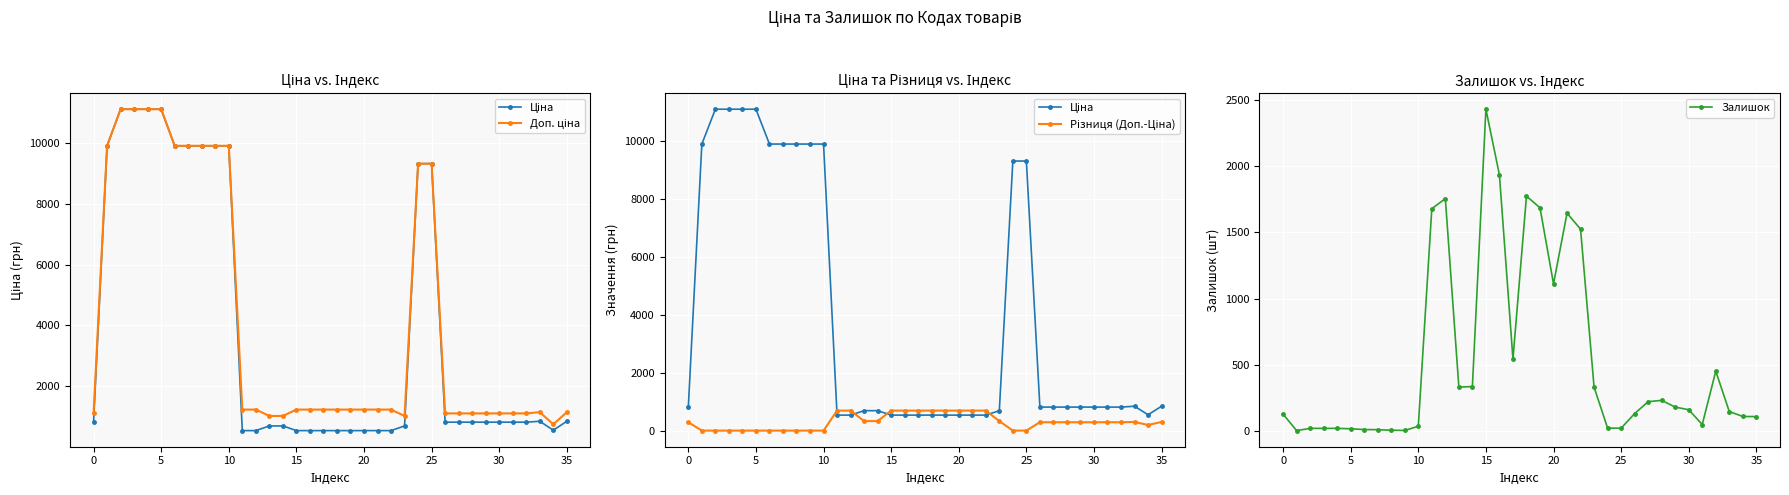

True or false: Різниця (Доп.-Ціна) and Залишок intersect in this chart.

True